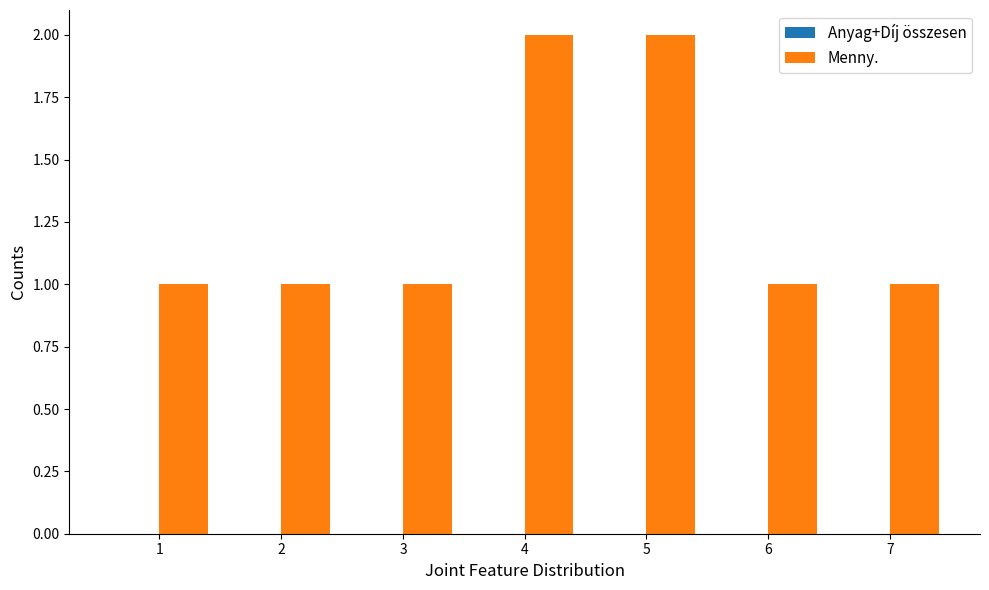

Is it true that the value at 4 is 1?

False